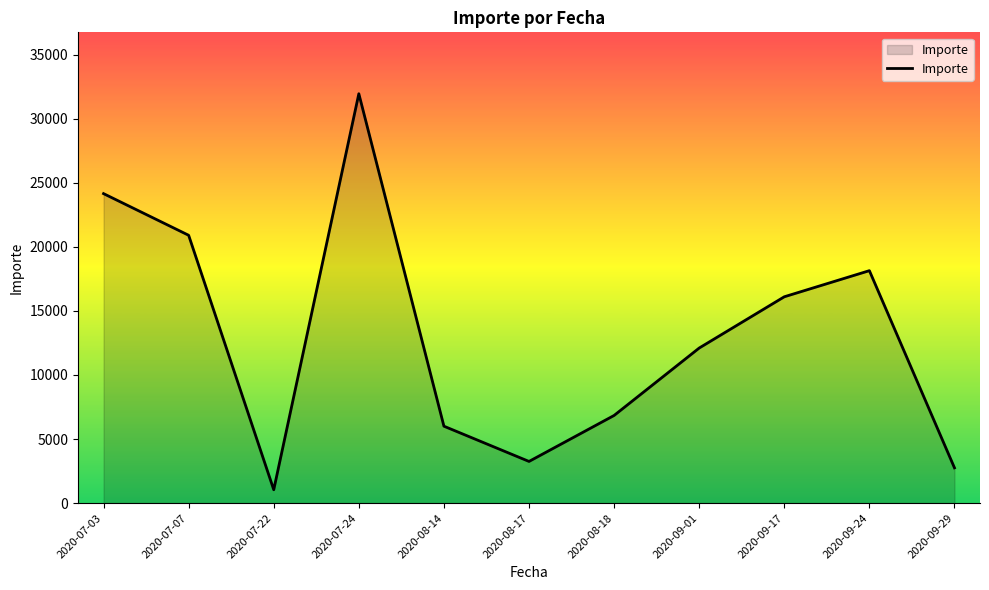

What is the approximate value at 2020-08-17?

3250.0